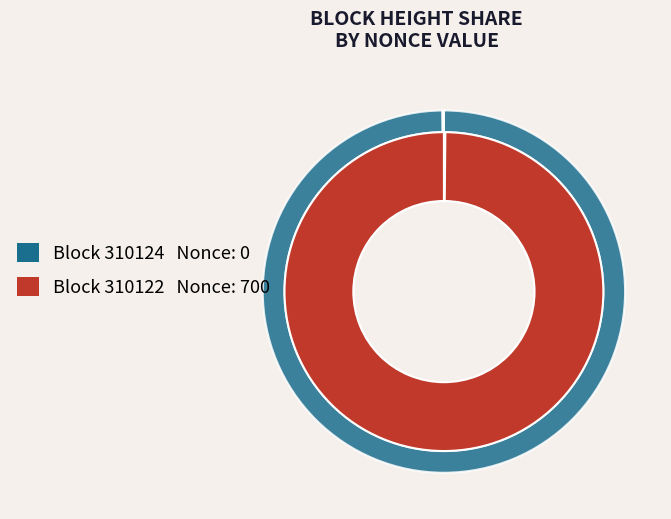

How many slices are in this pie chart?

2